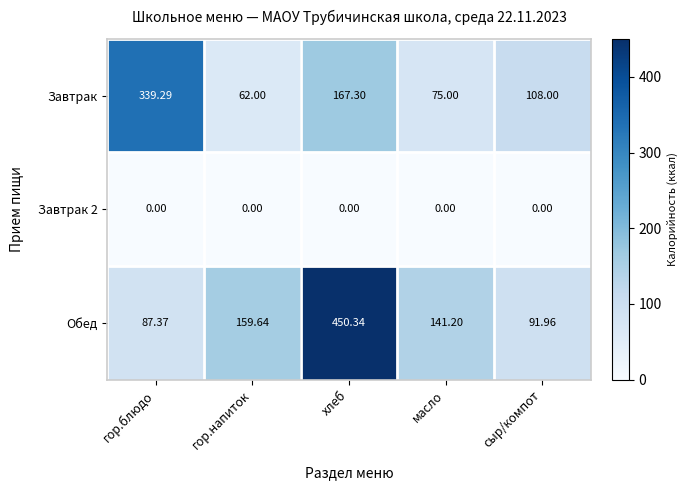

Which series changed the most between хлеб and сыр/компот?

Обед